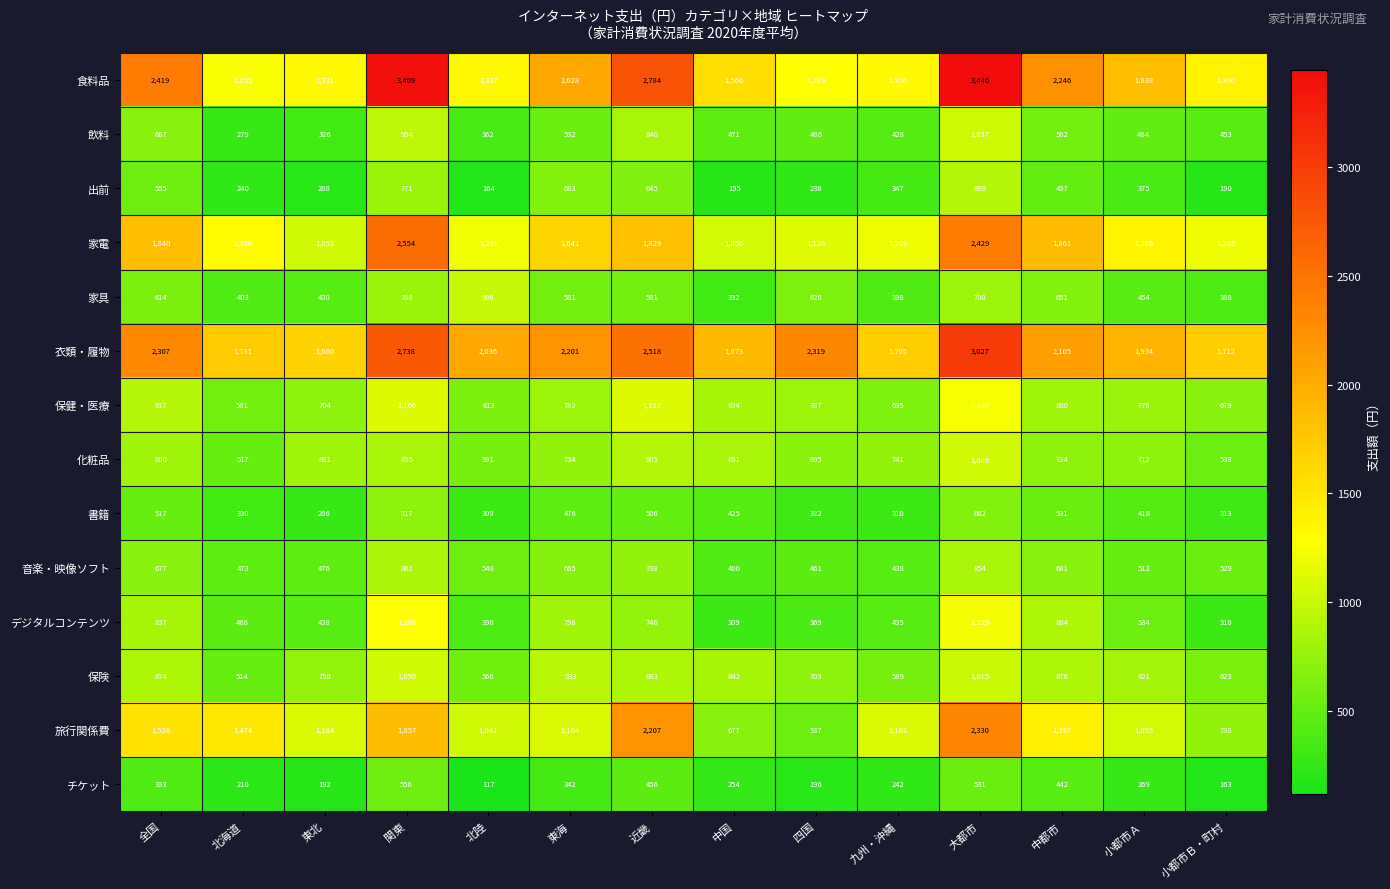

Where does the デジタルコンテンツ series first go above 534?

全国